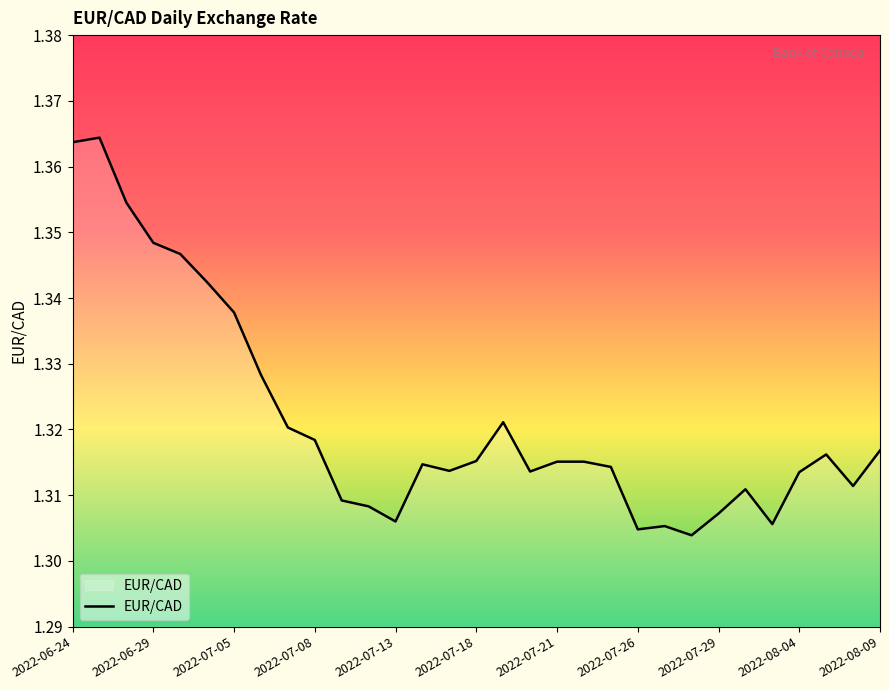

At which category does the data reach its first local valley?

2022-07-13